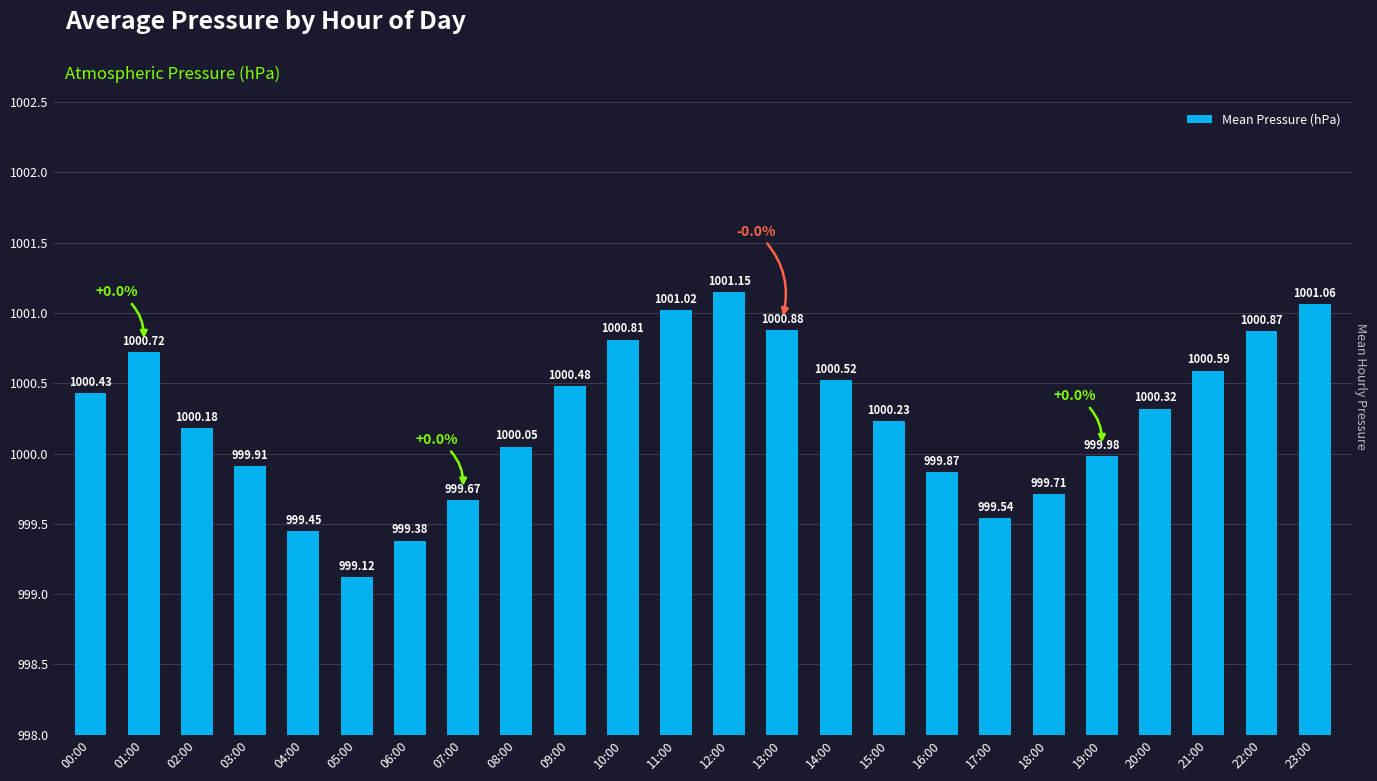

Rank the categories by value from lowest to highest.

05:00, 06:00, 04:00, 17:00, 07:00, 18:00, 16:00, 03:00, 19:00, 08:00, 02:00, 15:00, 20:00, 00:00, 09:00, 14:00, 21:00, 01:00, 10:00, 22:00, 13:00, 11:00, 23:00, 12:00